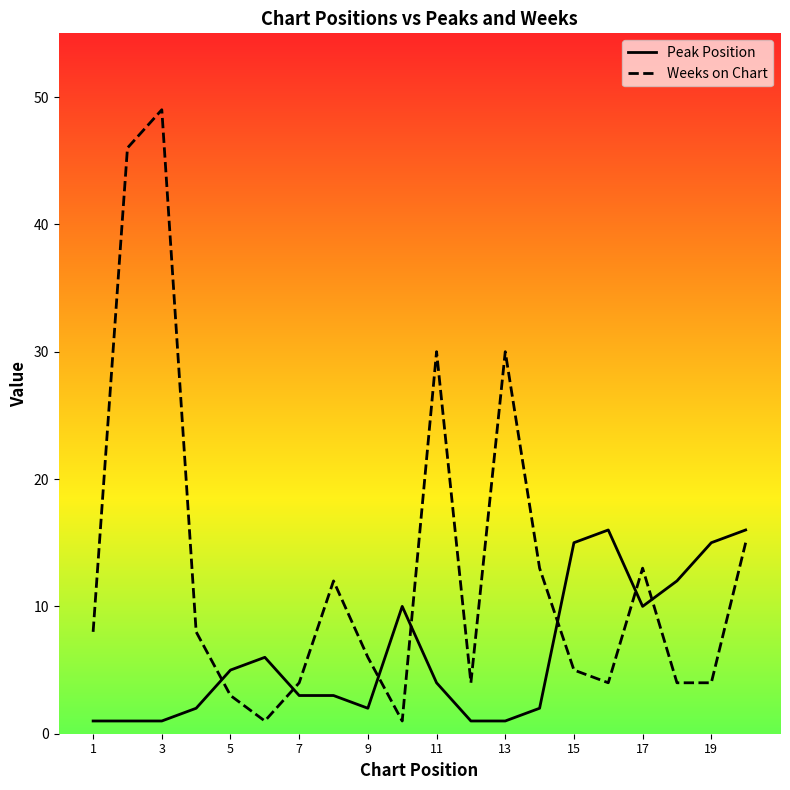

Reading right to left, transcribe all the data shown in this chart.

Peak Position: 16	15	12	10	16	15	2	1	1	4	10	2	3	3	6	5	2	1	1	1
Weeks on Chart: 15	4	4	13	4	5	13	30	4	30	1	6	12	4	1	3	8	49	46	8